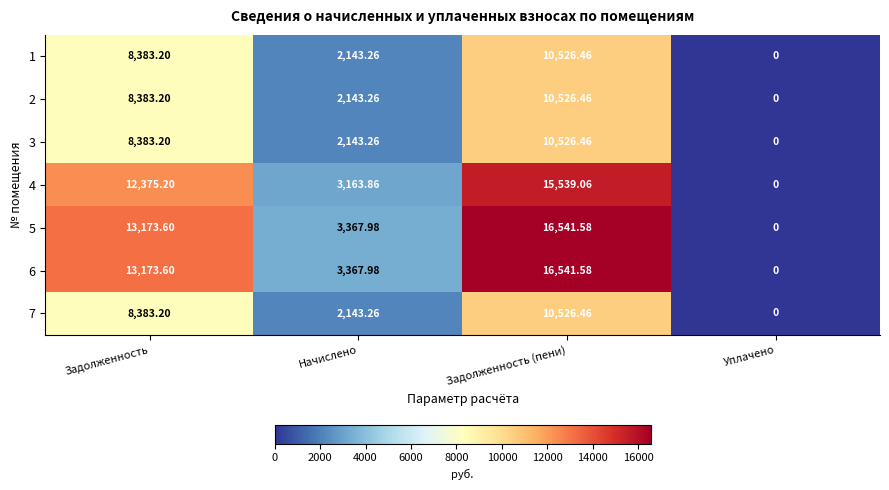

How many data points in 7 are less than 8383?

2